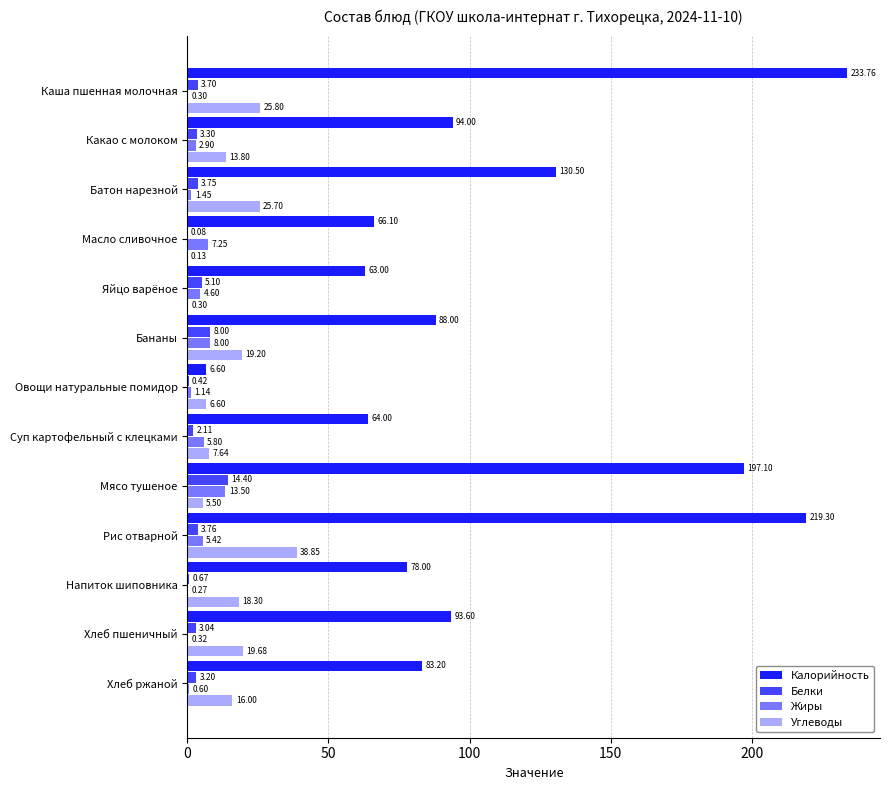

Which series has the widest spread of values?

Калорийность